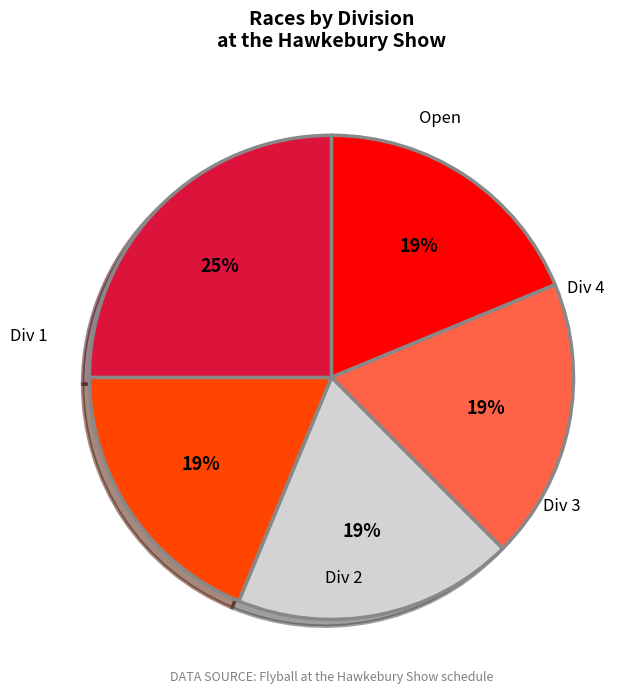

To the nearest percent, what is the average slice percentage?

20%